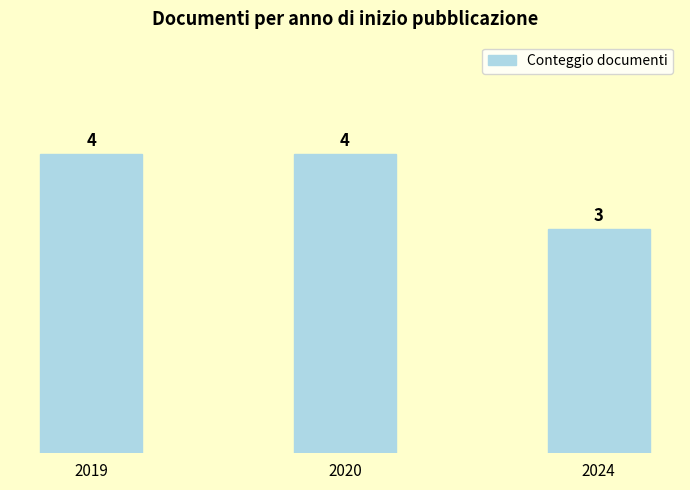

At which label is the value closest to 3?

2024